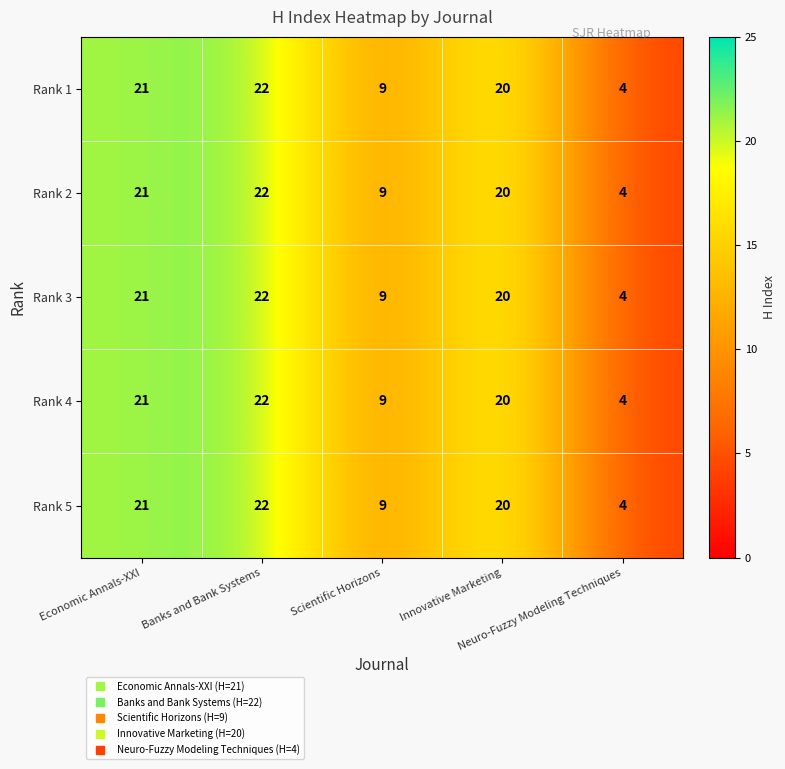

Which category has the lowest value across all series?

Neuro-Fuzzy Modeling Techniques